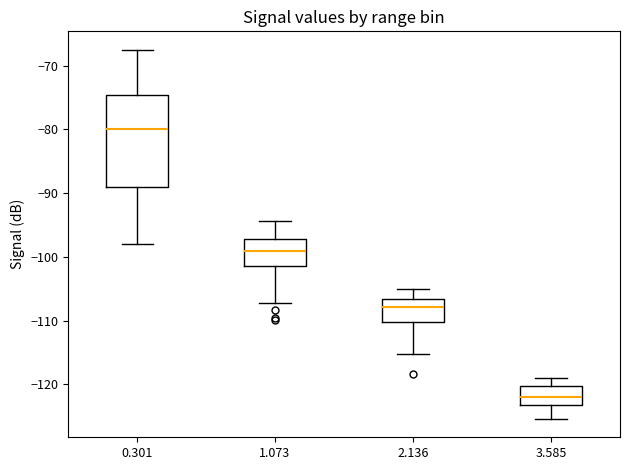

Which box's median line is the lowest?

3.585